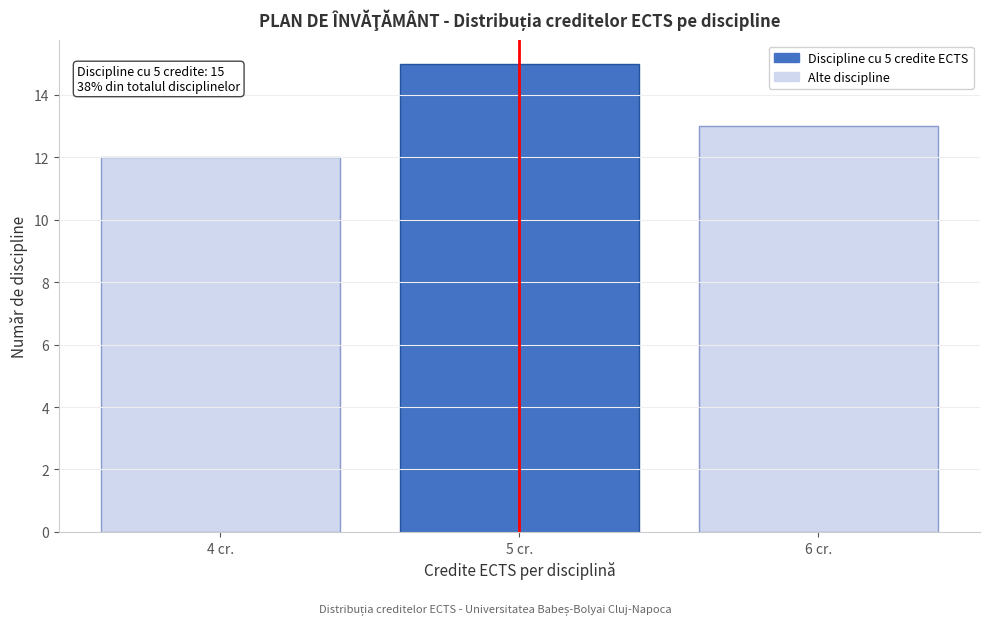

Reading left to right, what are all the values shown in this chart?

4 cr.=12	5 cr.=15	6 cr.=13